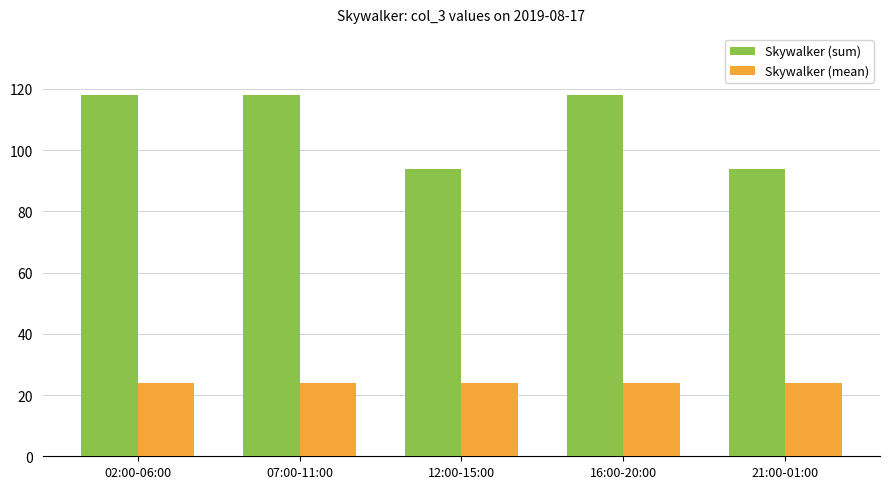

Count the number of data series in this chart.

2